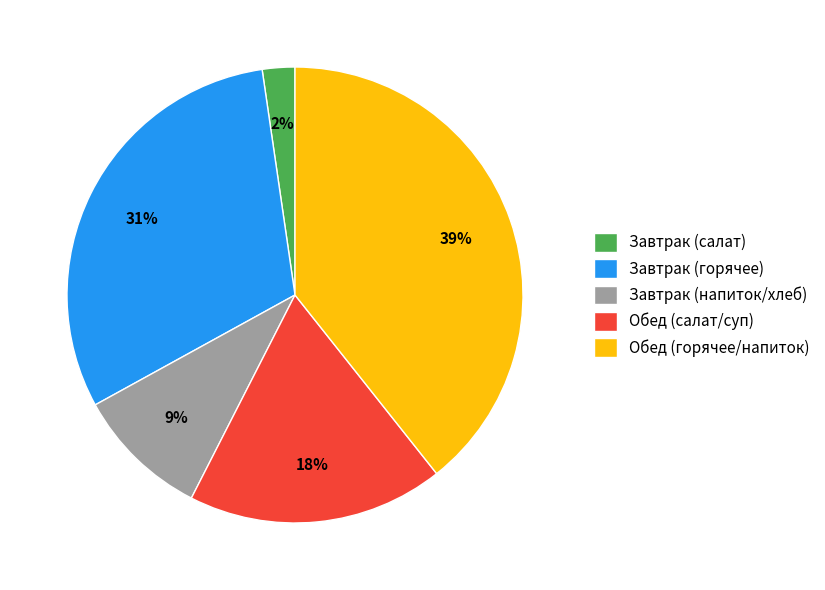

Which category has the biggest portion of the pie?

Обед (горячее/напиток)